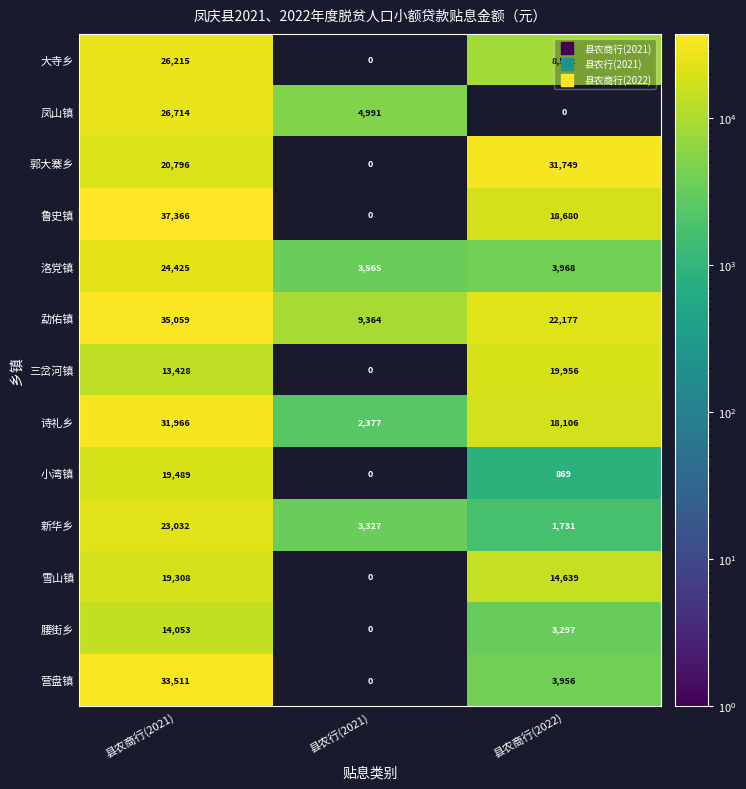

At 县农商行(2021), list the series in order from smallest to largest.

三岔河镇, 腰街乡, 雪山镇, 小湾镇, 郭大寨乡, 新华乡, 洛党镇, 大寺乡, 凤山镇, 诗礼乡, 营盘镇, 勐佑镇, 鲁史镇